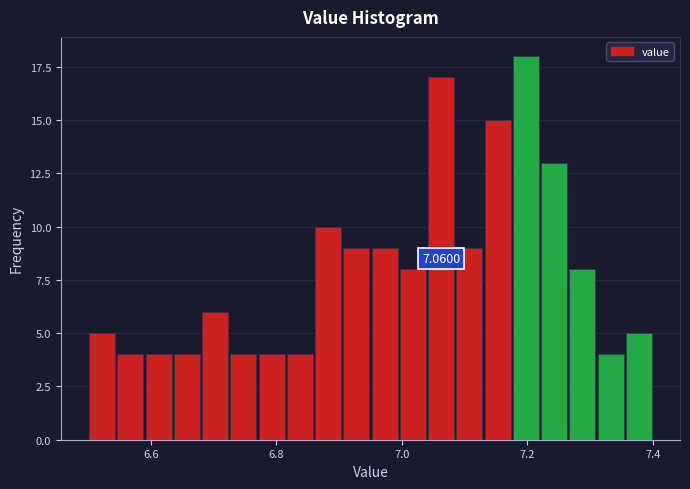

Around what value on the x-axis is the tallest bar? Give the approximate position of its centre, as read against the axis.

7.20